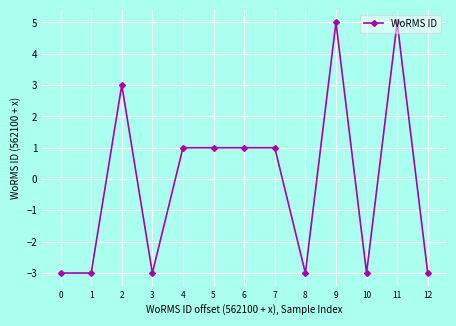

True or false: the data shows 4 at 2.

False